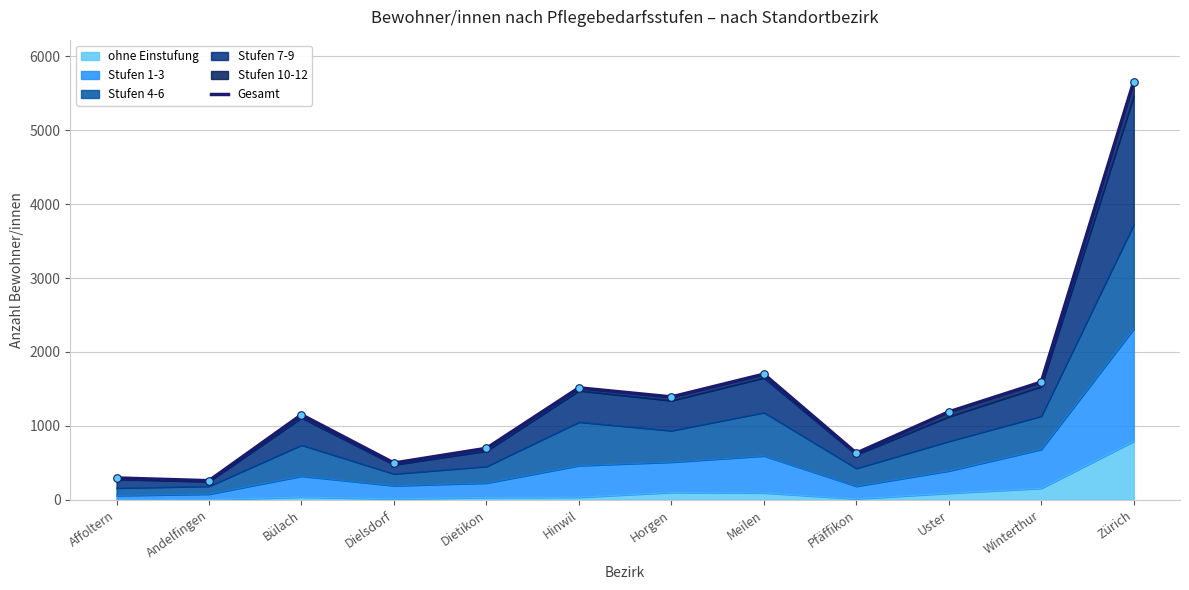

What is the change in value from Pfäffikon to Winterthur?

+961